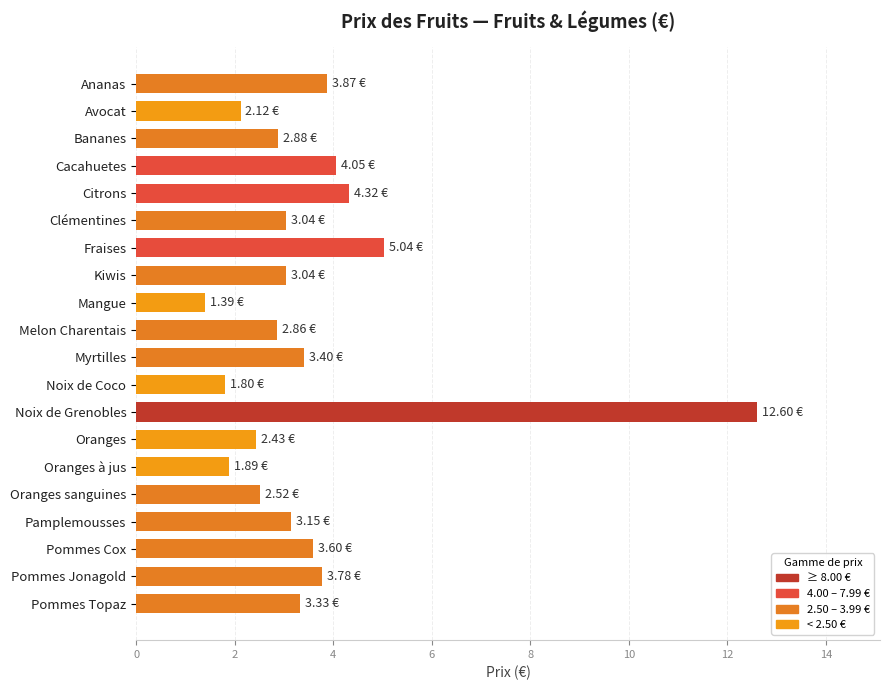

Which category has the highest value across all series?

Noix de Grenobles